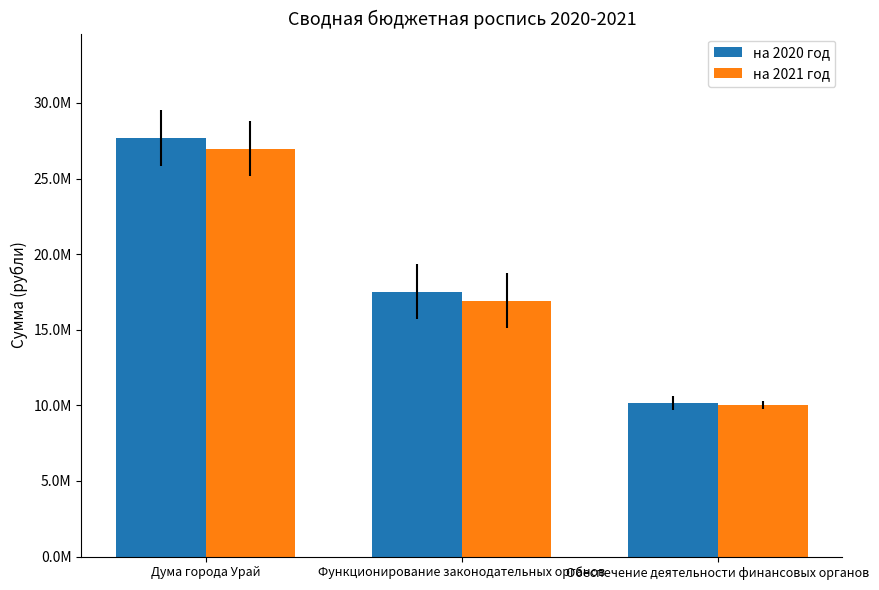

True or false: на 2021 год has a value of 16931769.6 at Функционирование законодательных органов.

True